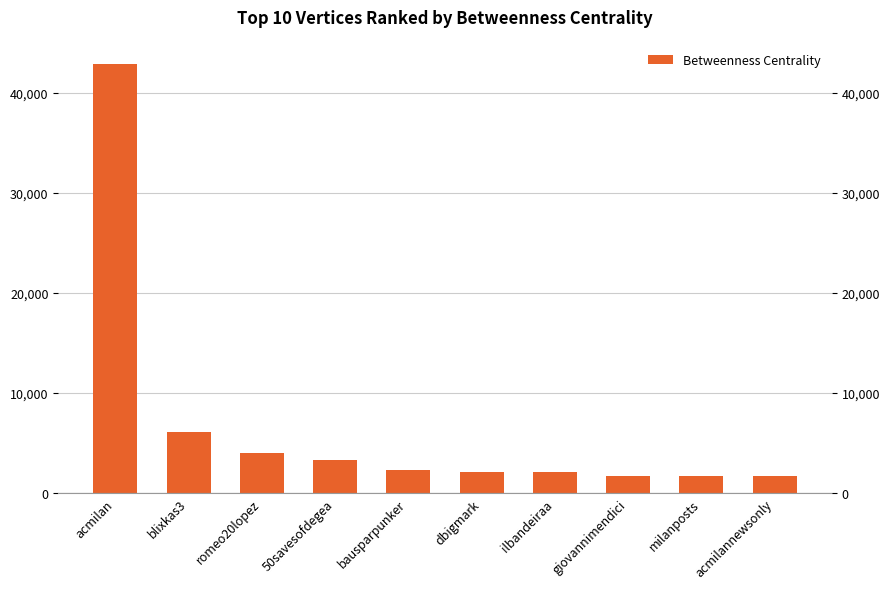

Which category has the highest value across all series?

acmilan